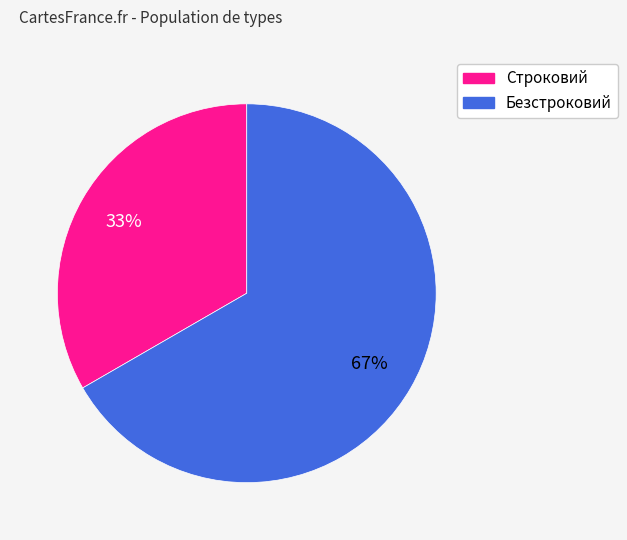

Approximately how many times larger is the value at Безстроковий compared to Строковий?

2.0